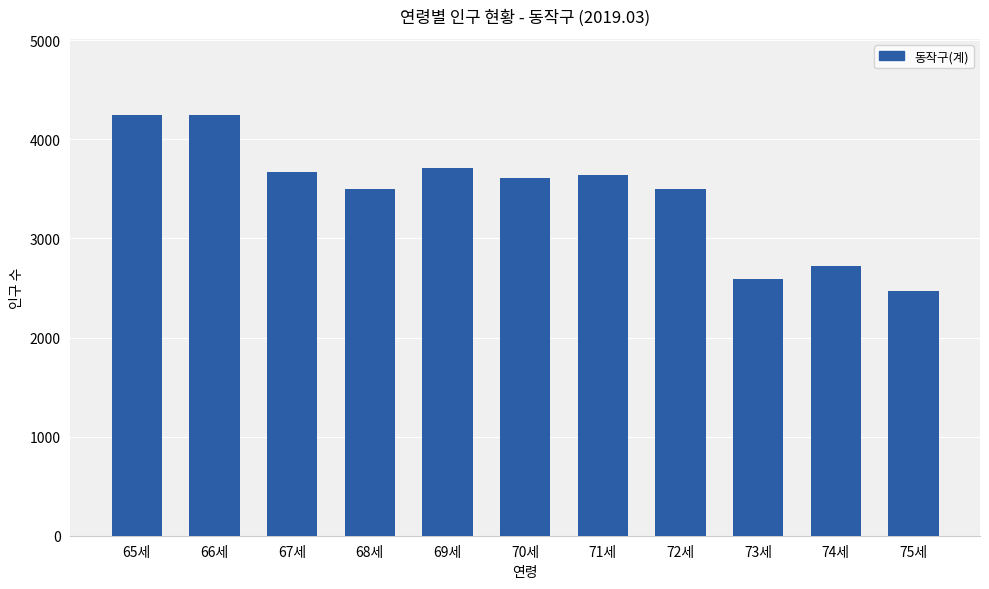

What is the average value?

3445